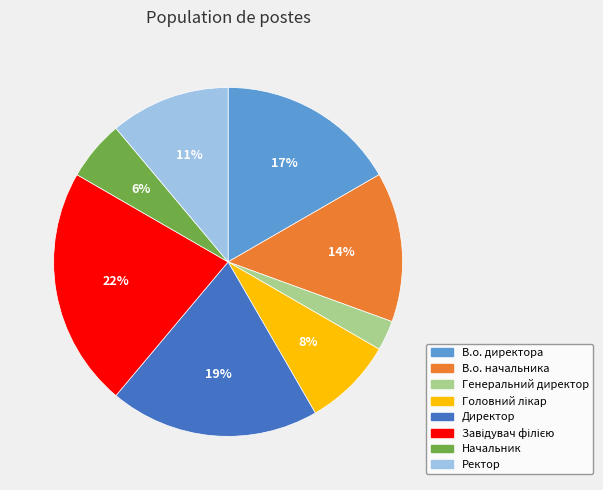

Is there any slice that represents more than half of the pie?

No